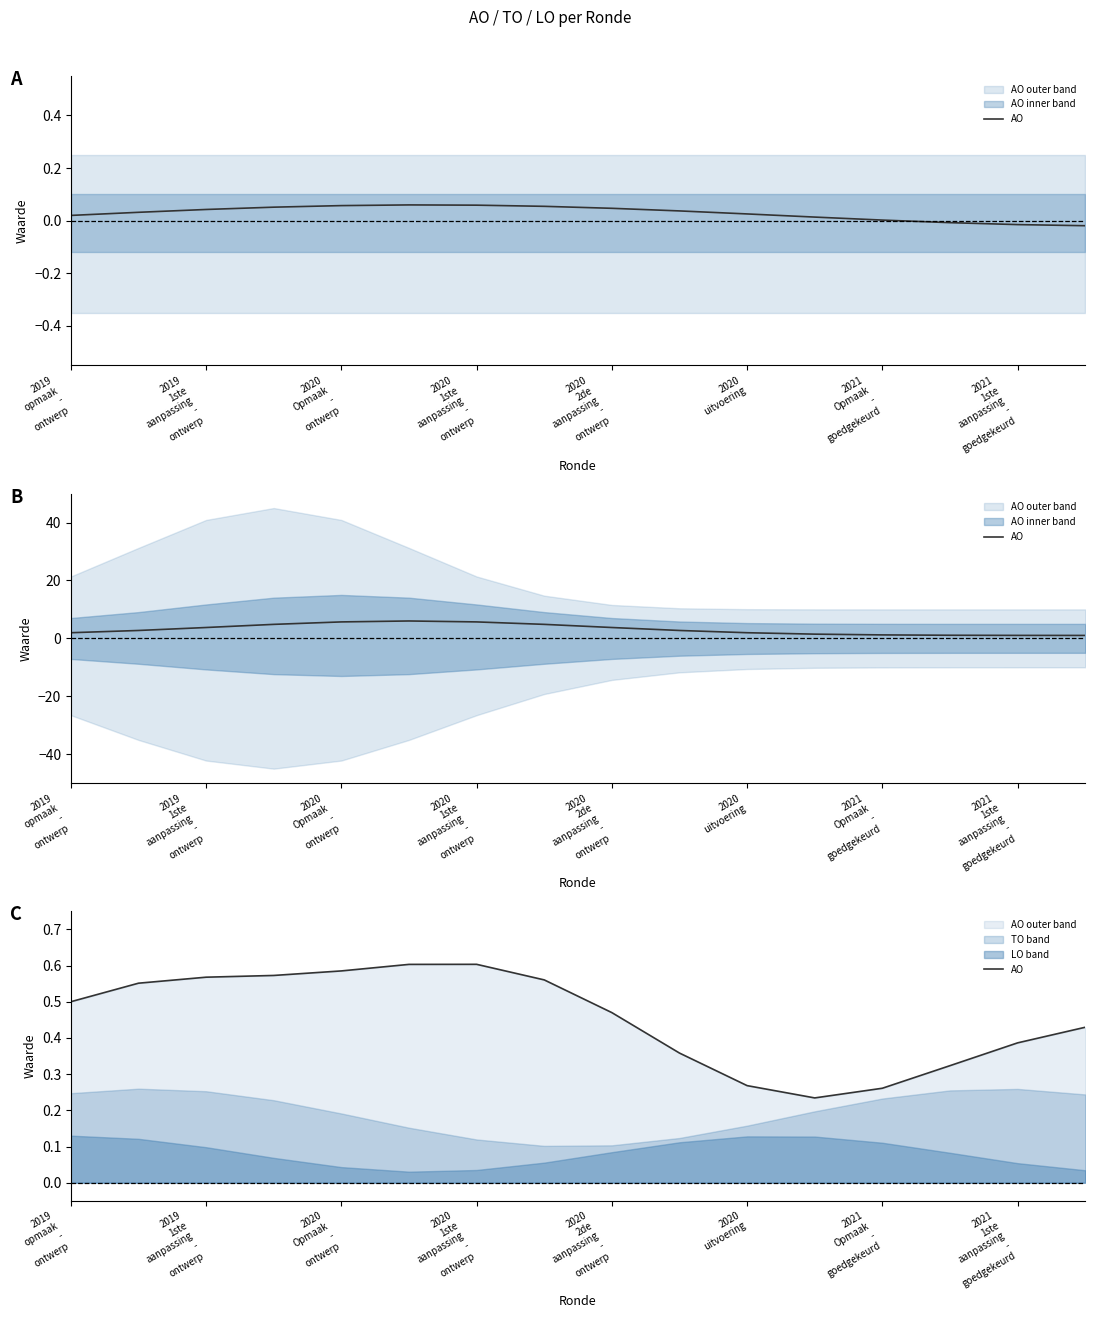

Is it true that the value at 2020 1ste aanpassing - ontwerp is 0.2?

False